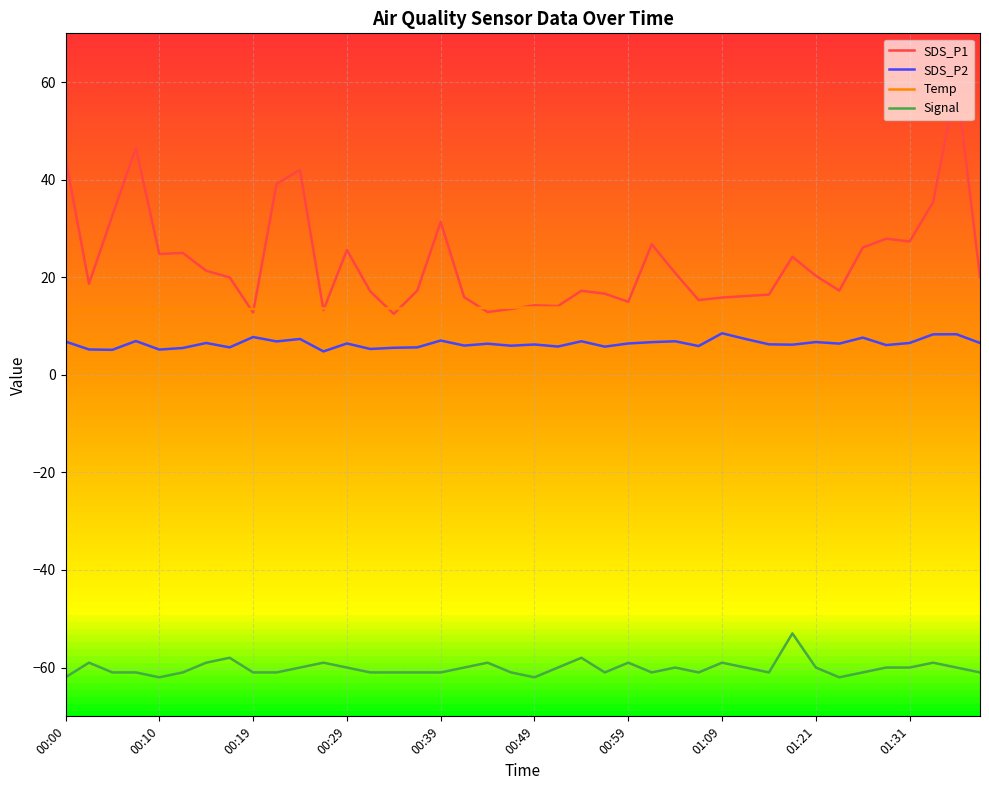

List the series in order of their peak value, highest first.

SDS_P1, Temp, SDS_P2, Signal